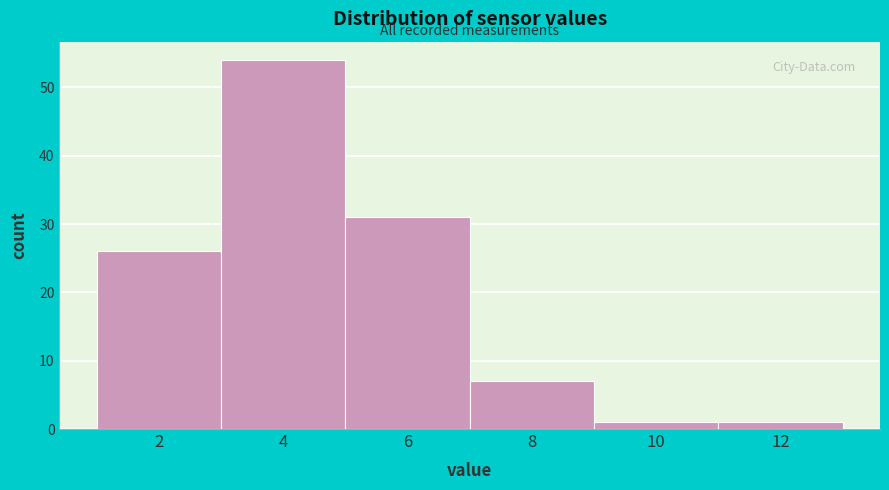

Reading left to right, list all the values displayed in this chart.

2=26	4=54	6=31	8=7	10=1	12=1